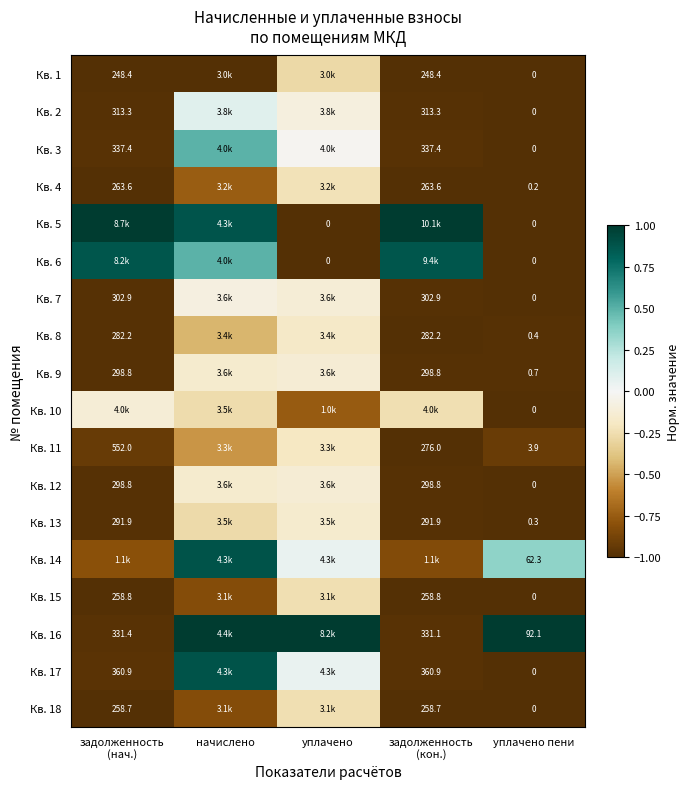

Read the Кв. 8 value at уплачено.

-0.2